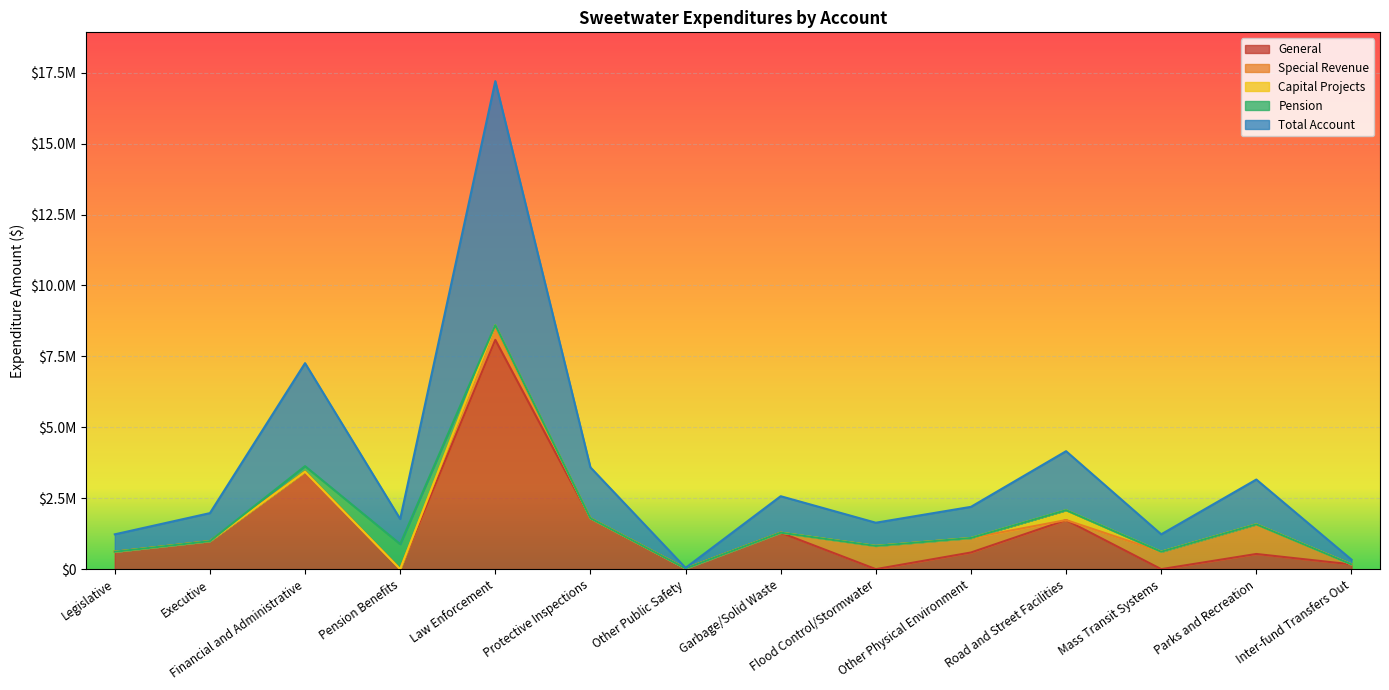

What is the difference between the maximum and second lowest values in the General series?

8082138